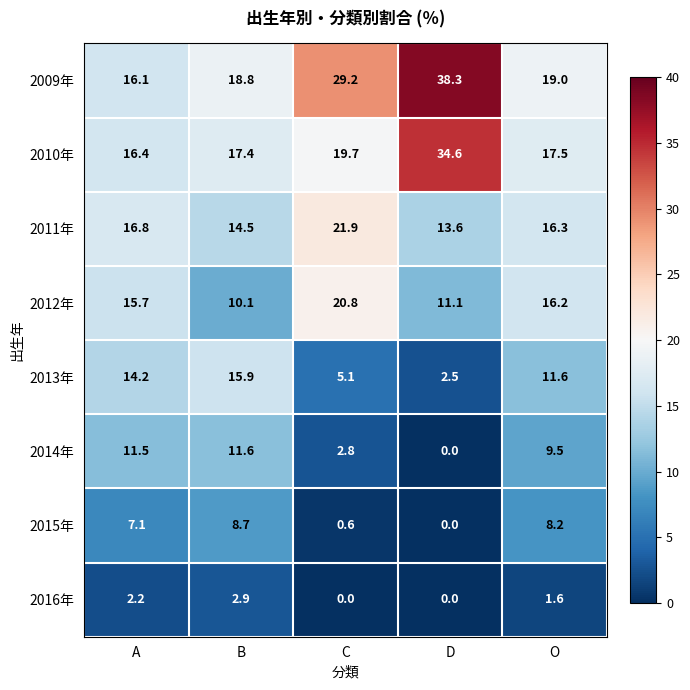

Which series has the largest range (max minus min)?

2009年